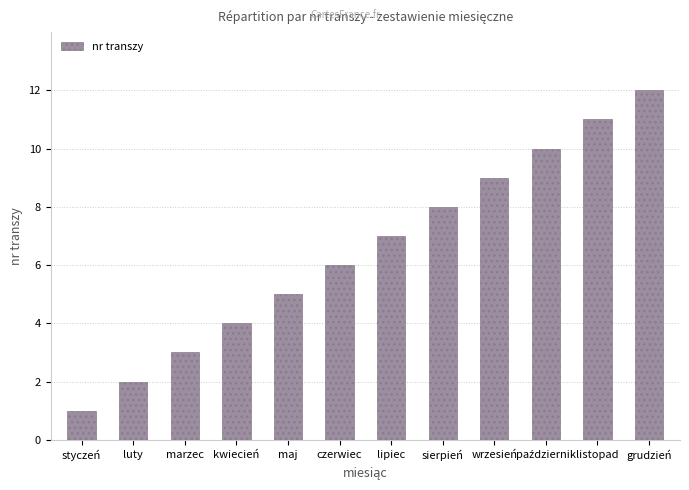

How many bars are there in total?

12